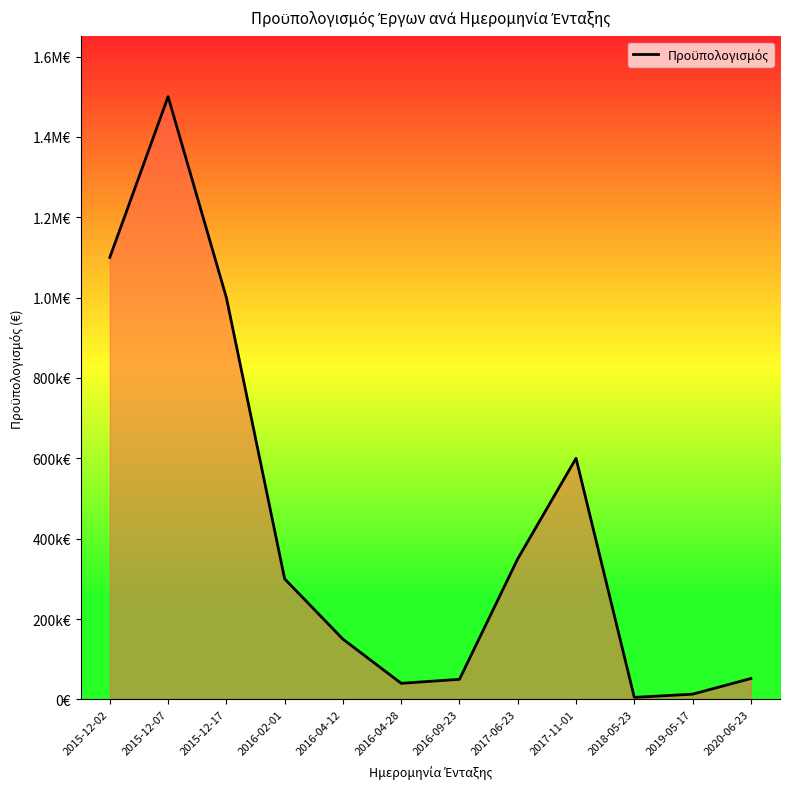

What is the difference between the values at 2015-12-02 and 2020-06-23?

1048000